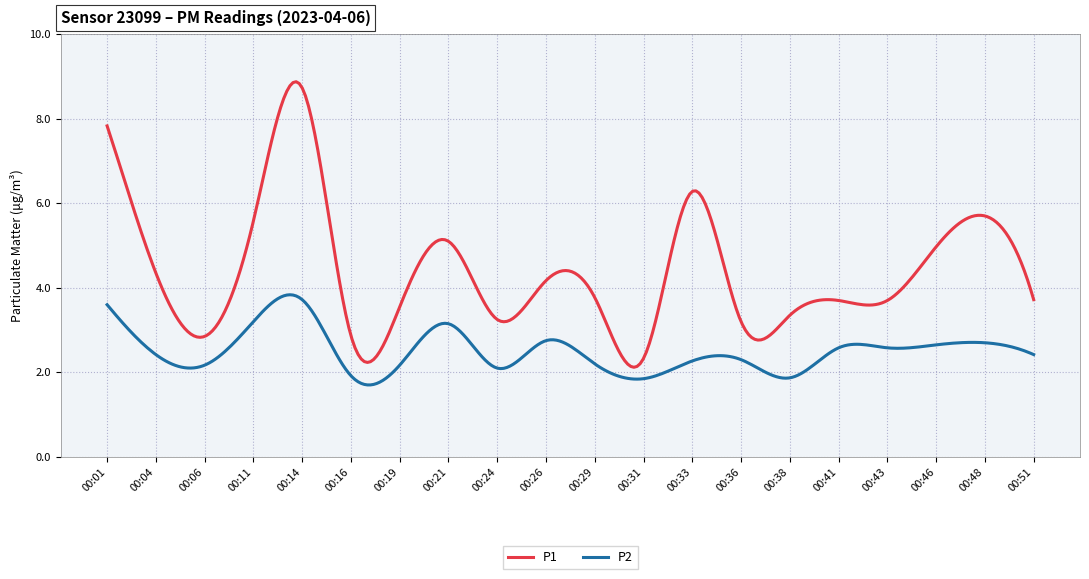

Which series has the widest spread of values?

P1